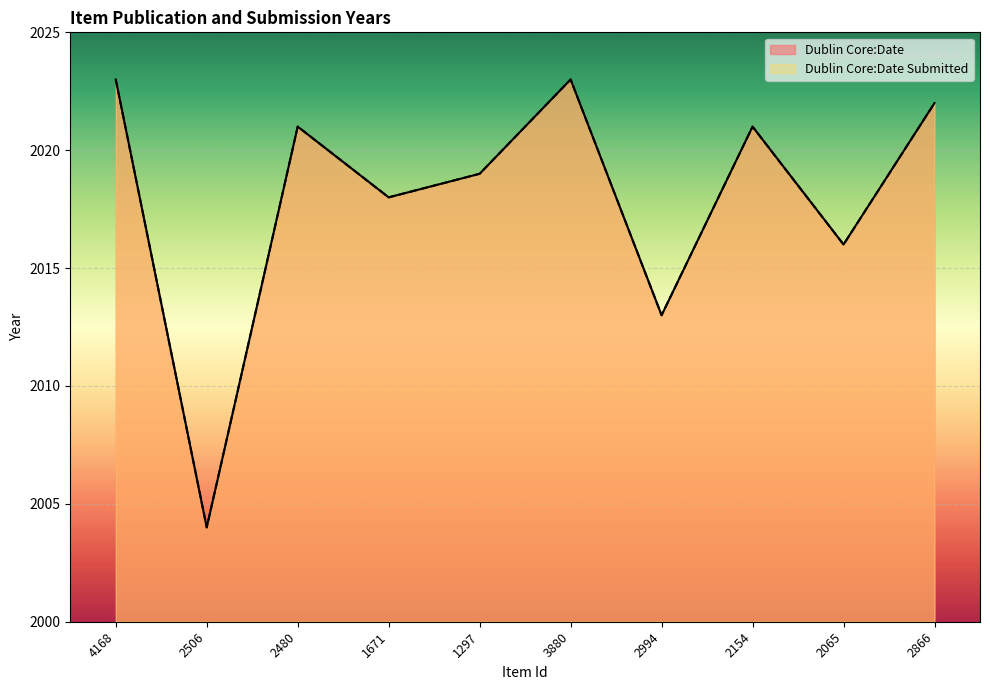

At which category is the sum across all series the highest?

4168